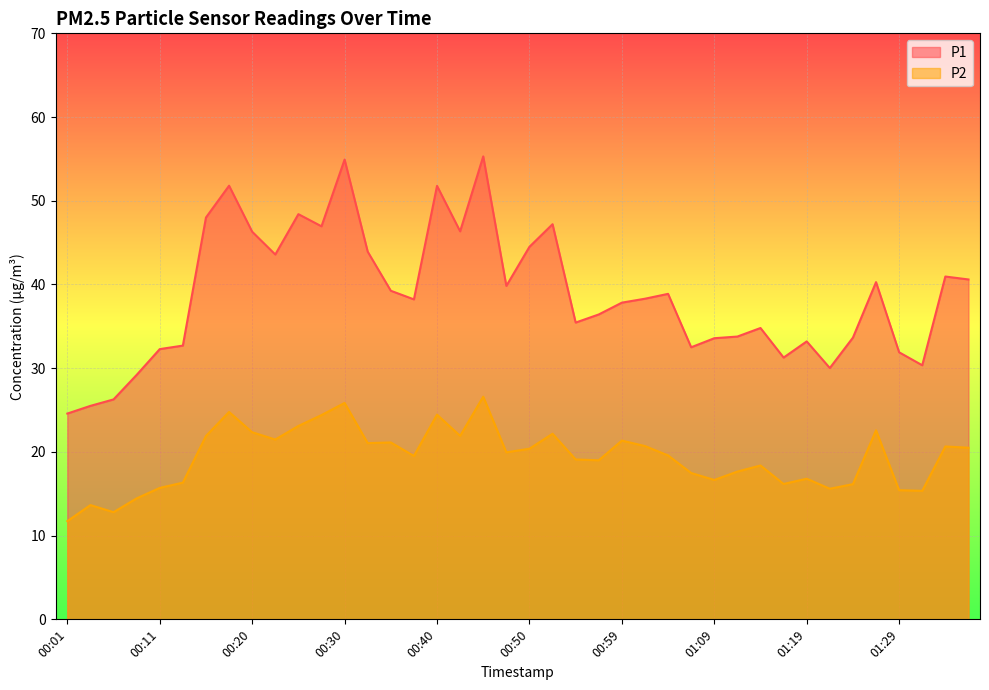

Which has a higher value, 01:07 or 00:06?

01:07